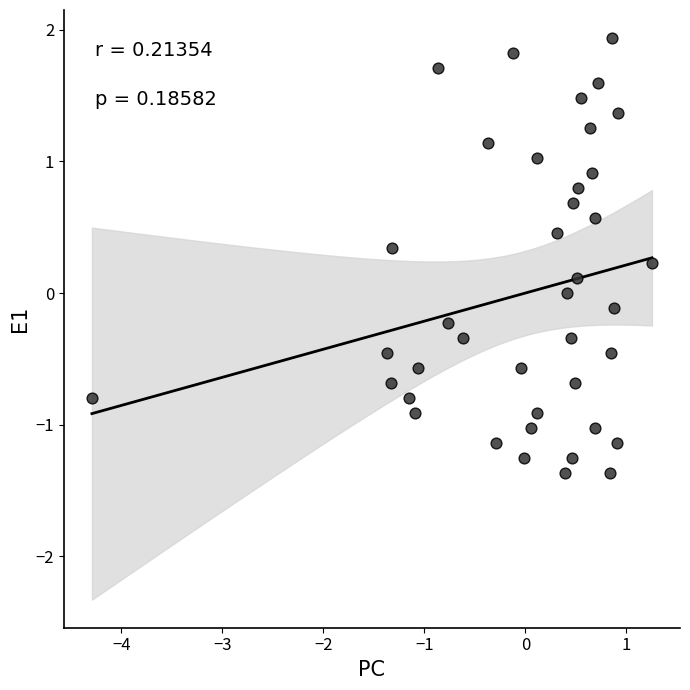

What is the range of X values (max minus min)?

5.5